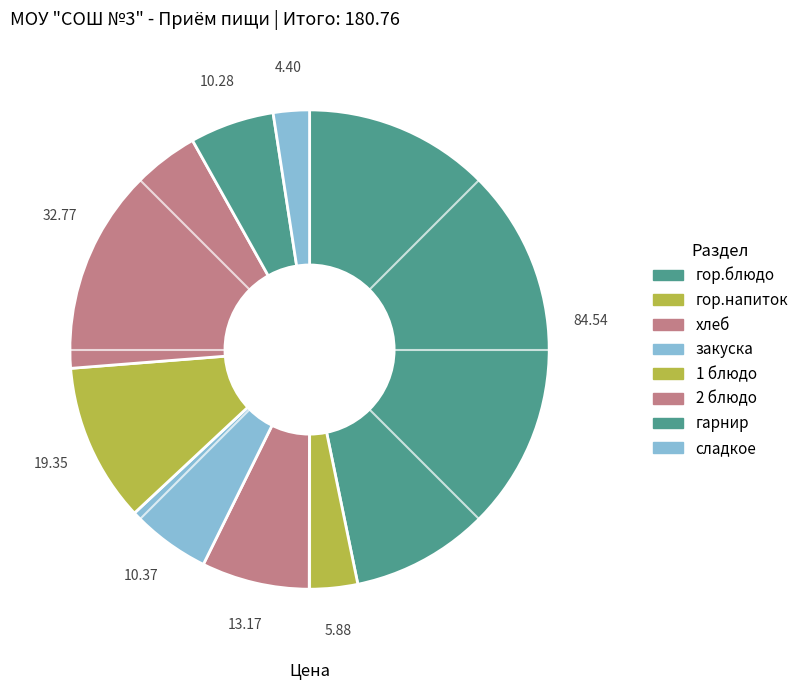

Is it true that 1 блюдо is 11% of the pie?

True